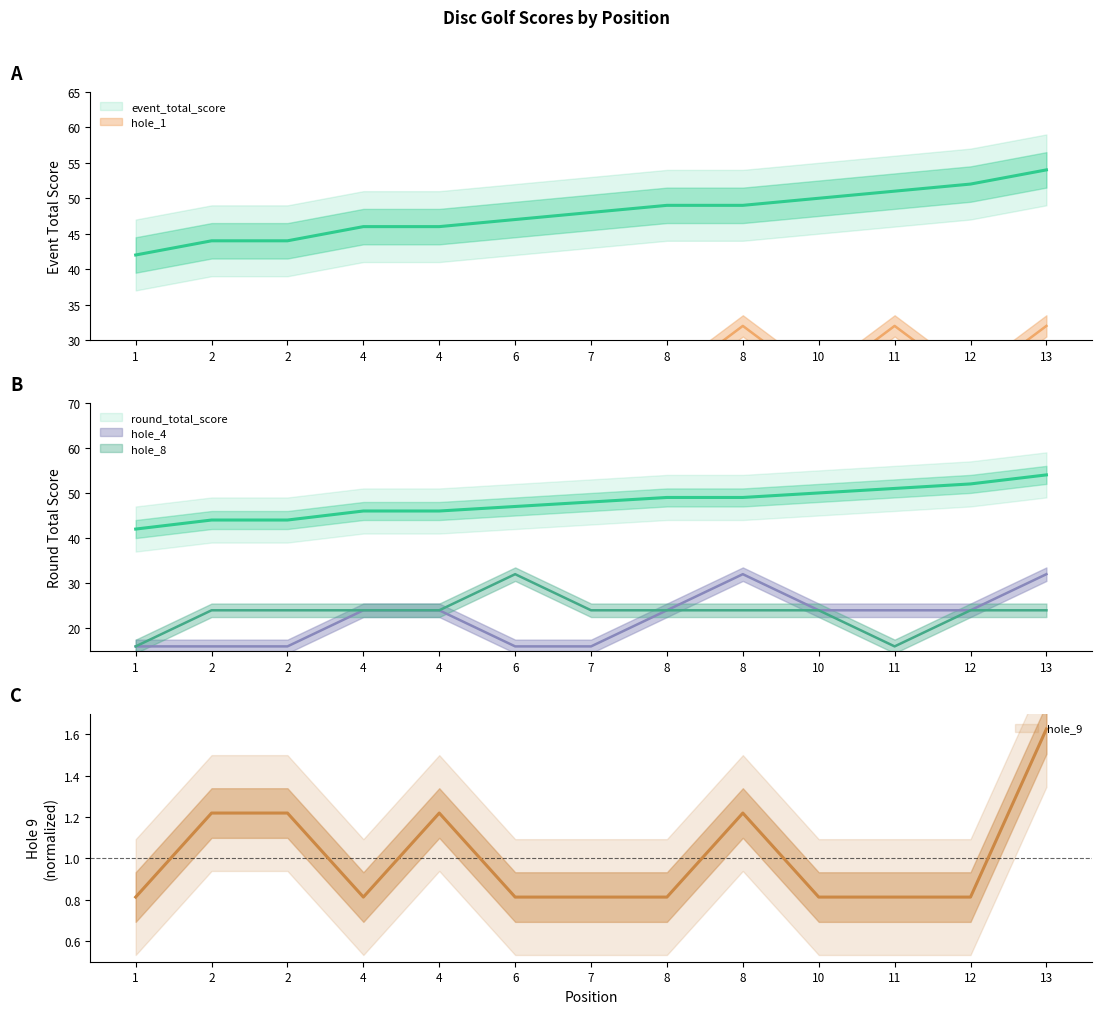

List the labels in order of hole_1 value, largest first.

8, 11, 13, 2, 4, 4, 6, 7, 8, 10, 12, 1, 2